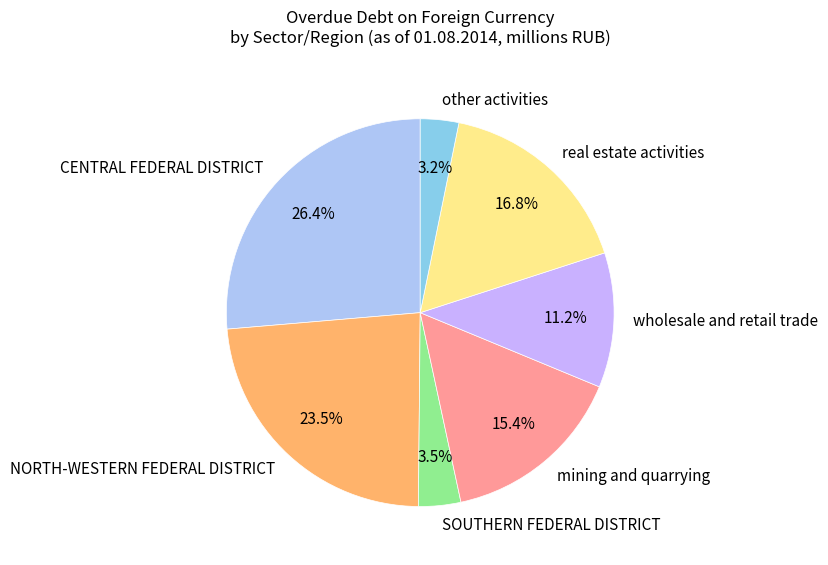

True or false: CENTRAL FEDERAL DISTRICT accounts for 26% of the total.

True